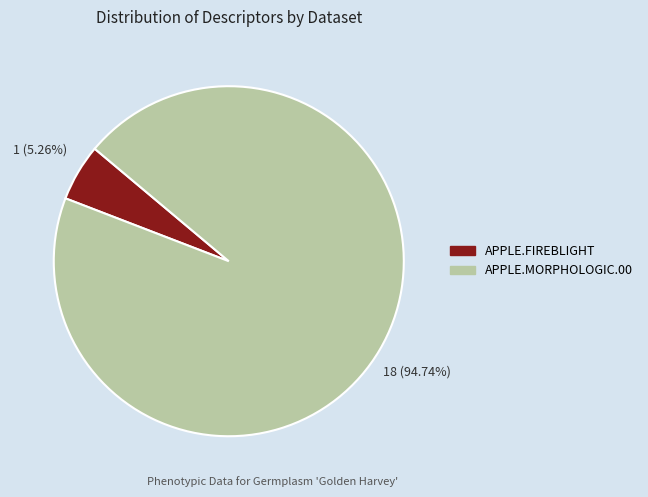

What percentage is the APPLE.MORPHOLOGIC.00 slice, to the nearest percent?

95%